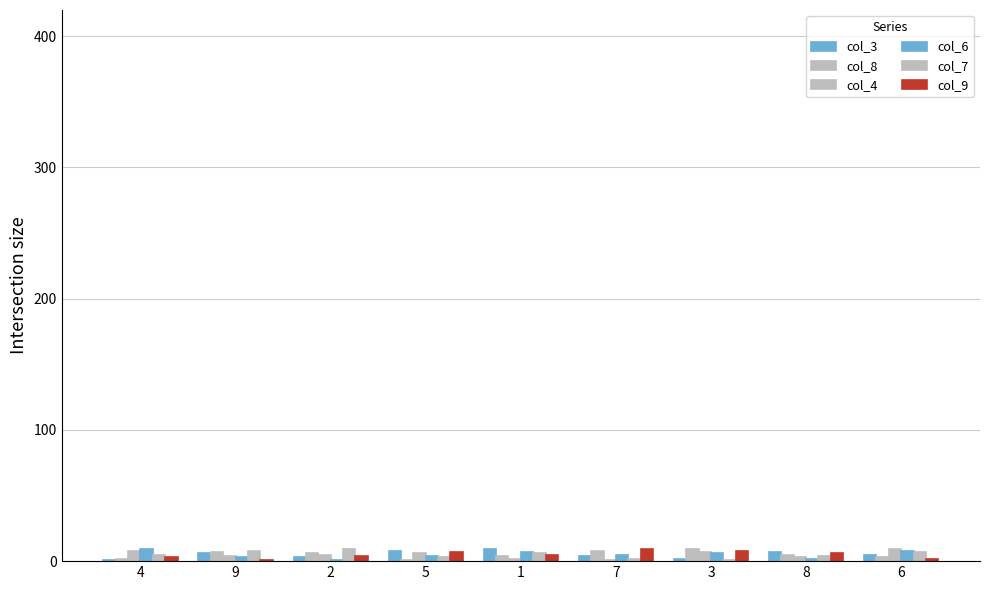

How many distinct data groups are displayed?

6